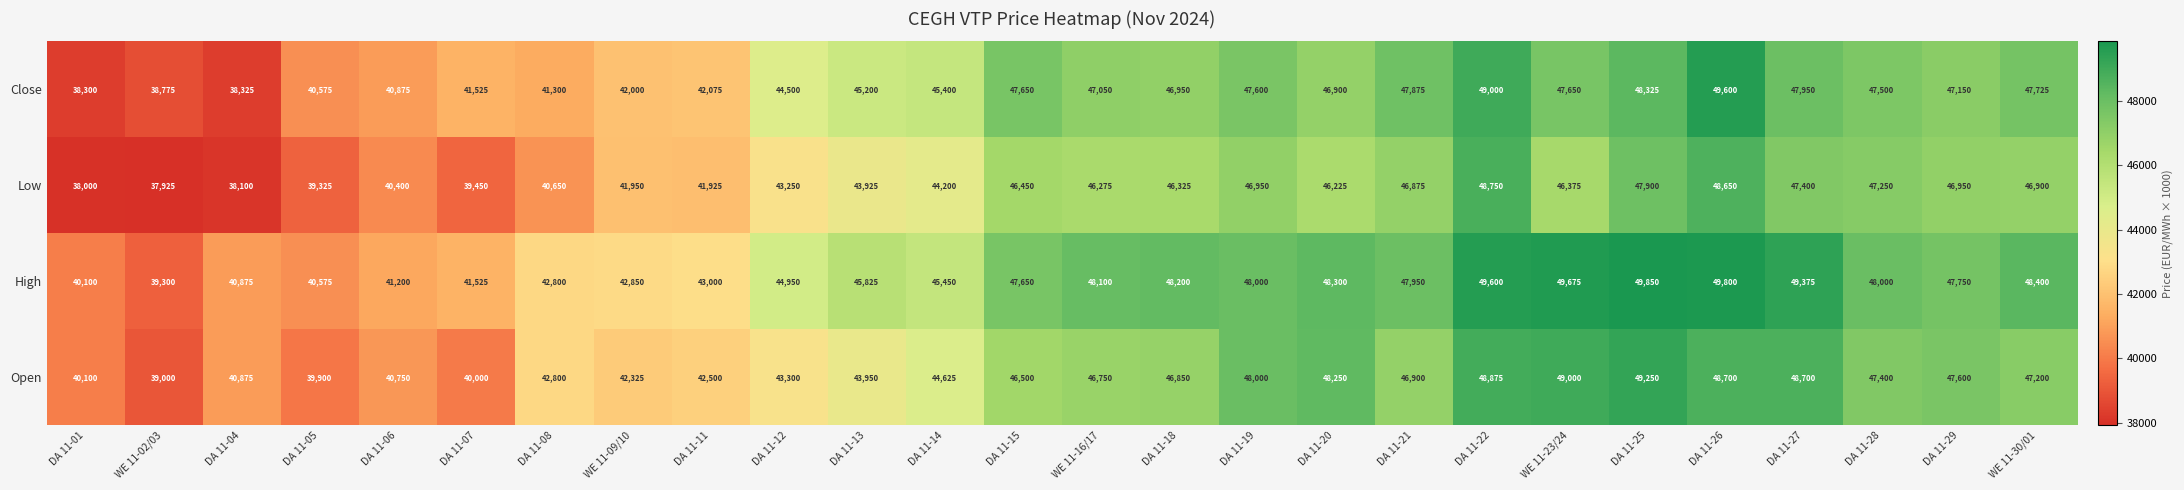

Which series changed the most between DA 11-11 and DA 11-21?

Close